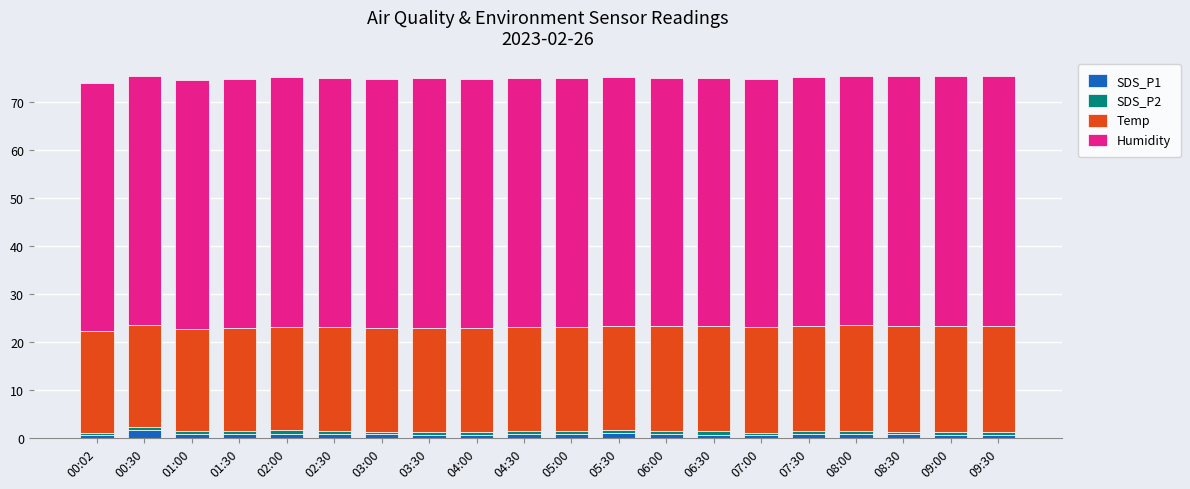

Is it true that SDS_P1 equals 0.7 at 07:30?

True